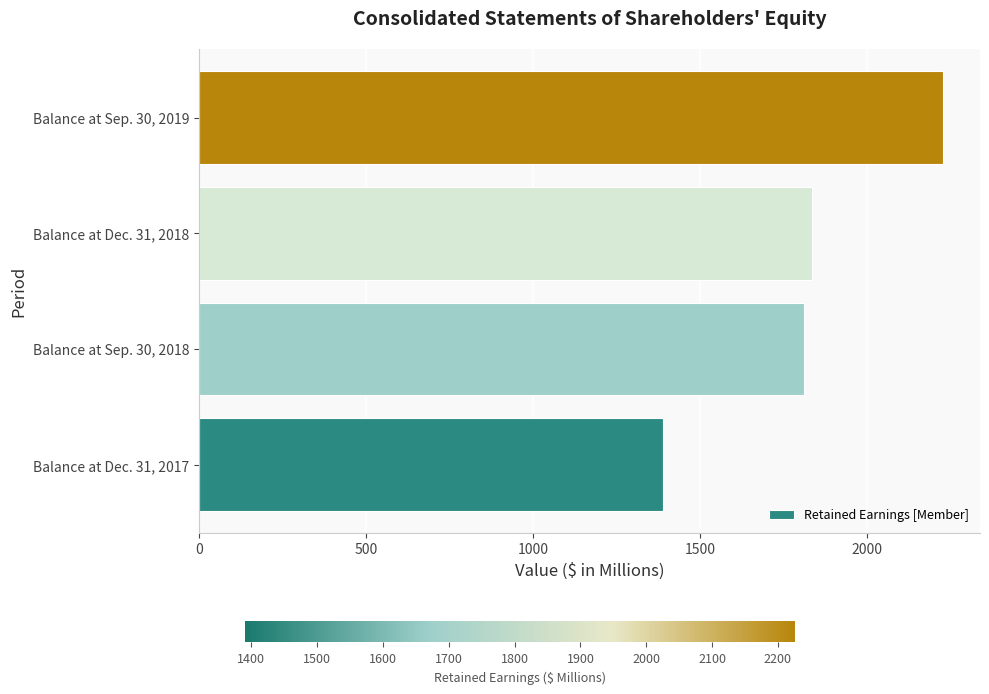

Approximately how many times larger is the value at Balance at Sep. 30, 2019 compared to Balance at Dec. 31, 2017?

1.6